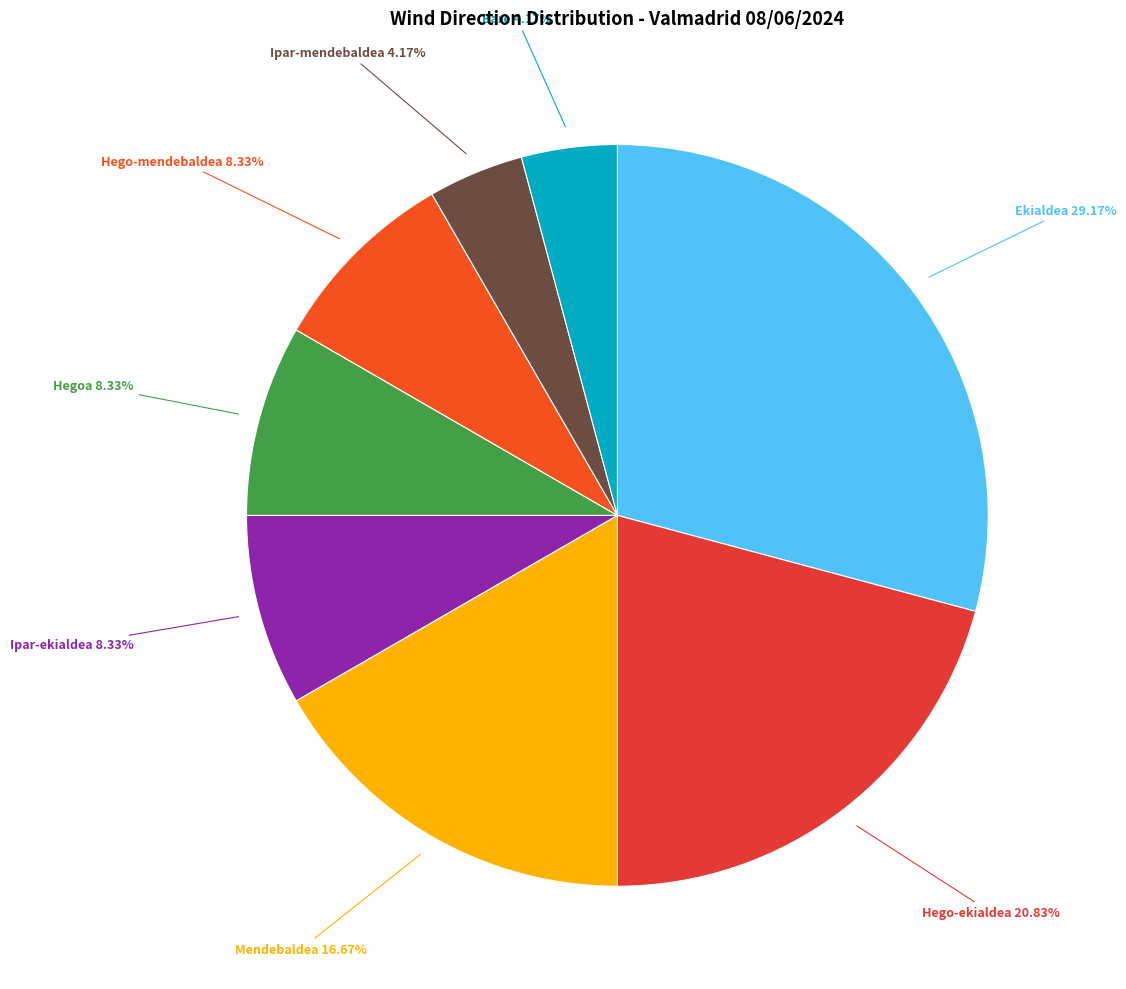

What is the total percentage of Ipar-mendebaldea and Ipar-ekialdea?

12.5%